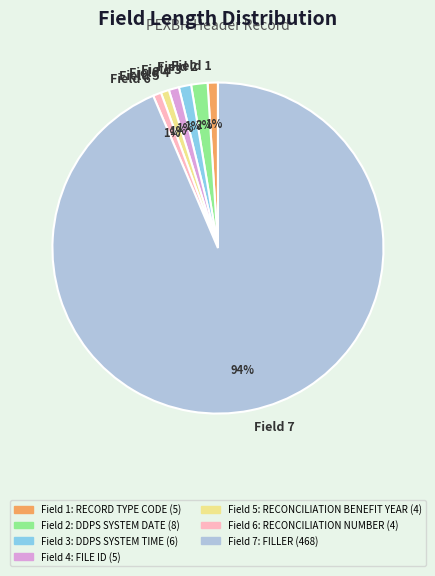

To the nearest percent, what is the difference between the Field 2 and Field 4 slice percentages?

1%